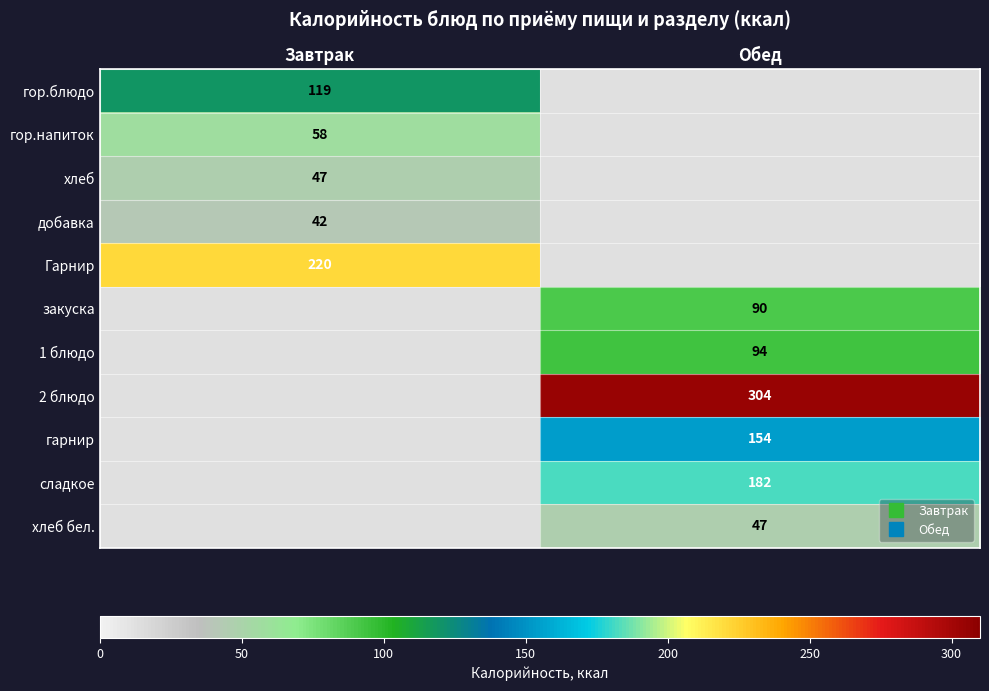

List the labels in order of закуска value, largest first.

Обед, Завтрак